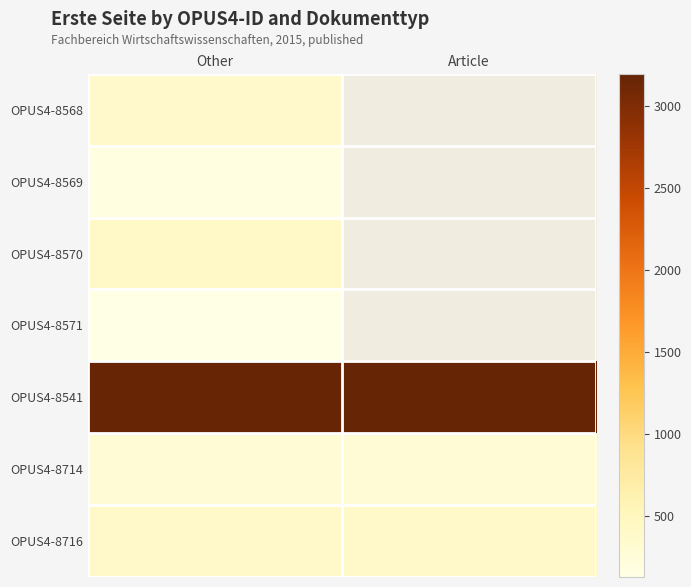

How many data points does each series have?

2